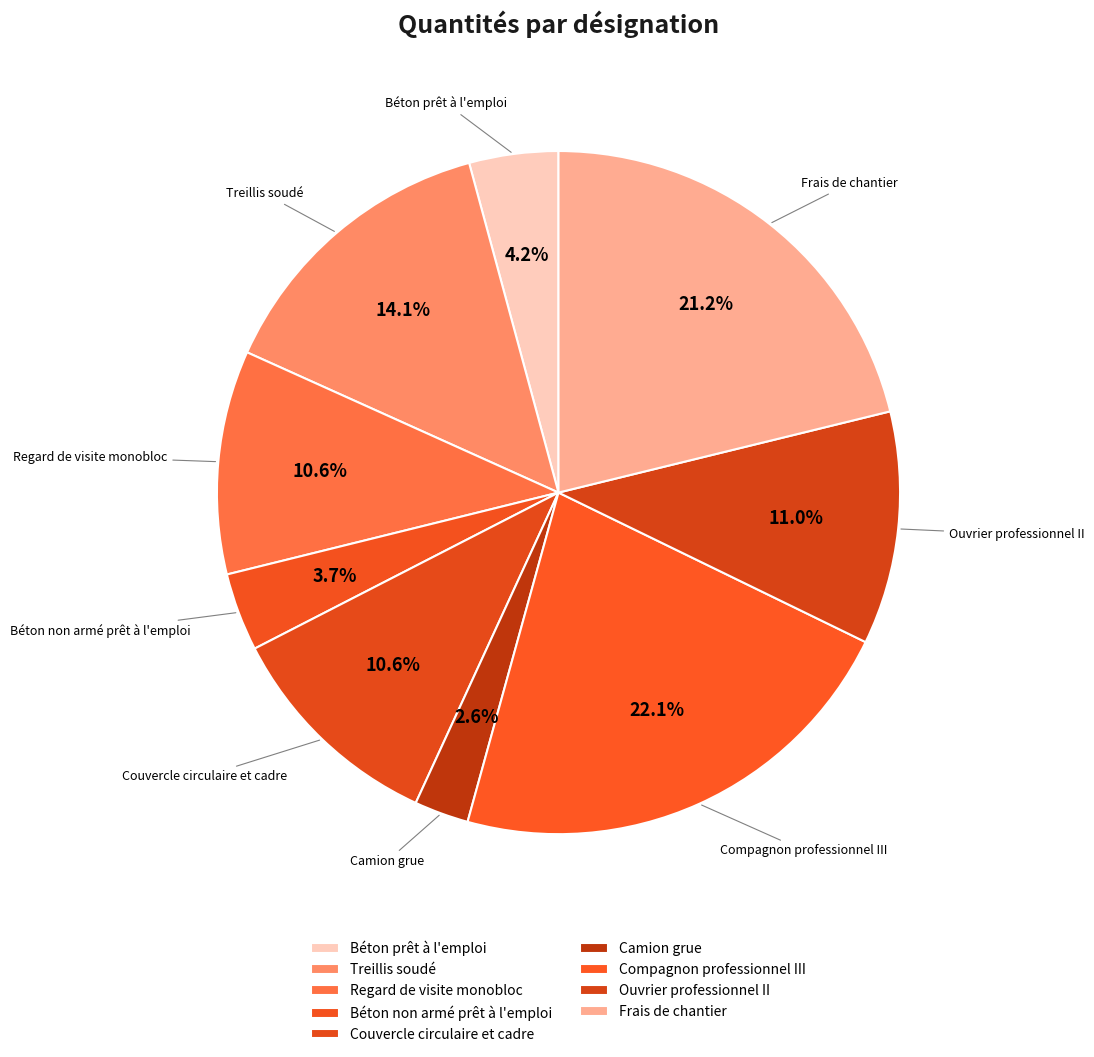

How many slices are in this pie chart?

9